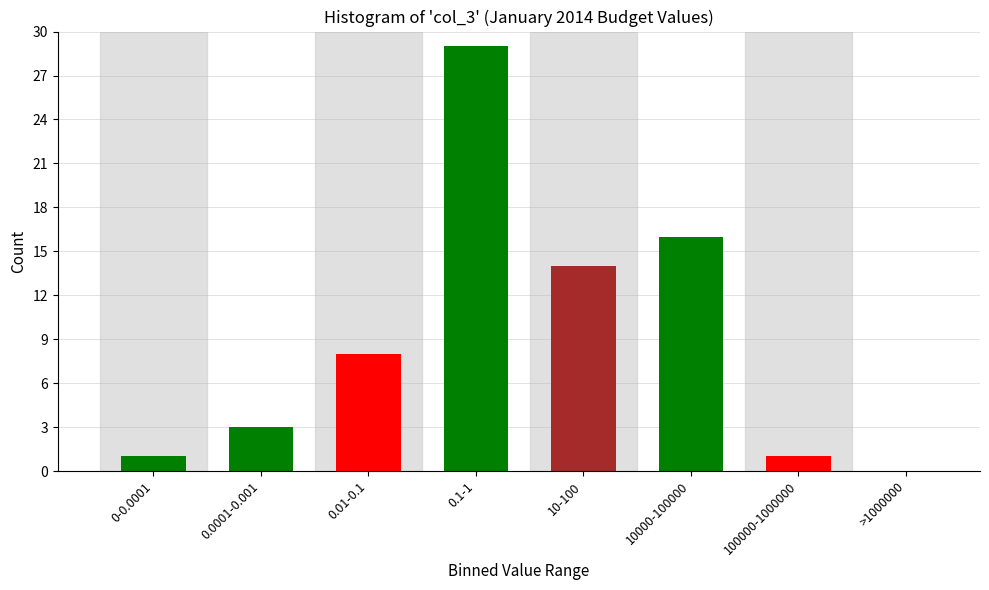

Reading left to right, transcribe all the data shown in this chart.

0-0.0001=1	0.0001-0.001=3	0.01-0.1=8	0.1-1=29	10-100=14	10000-100000=16	100000-1000000=1	>1000000=0